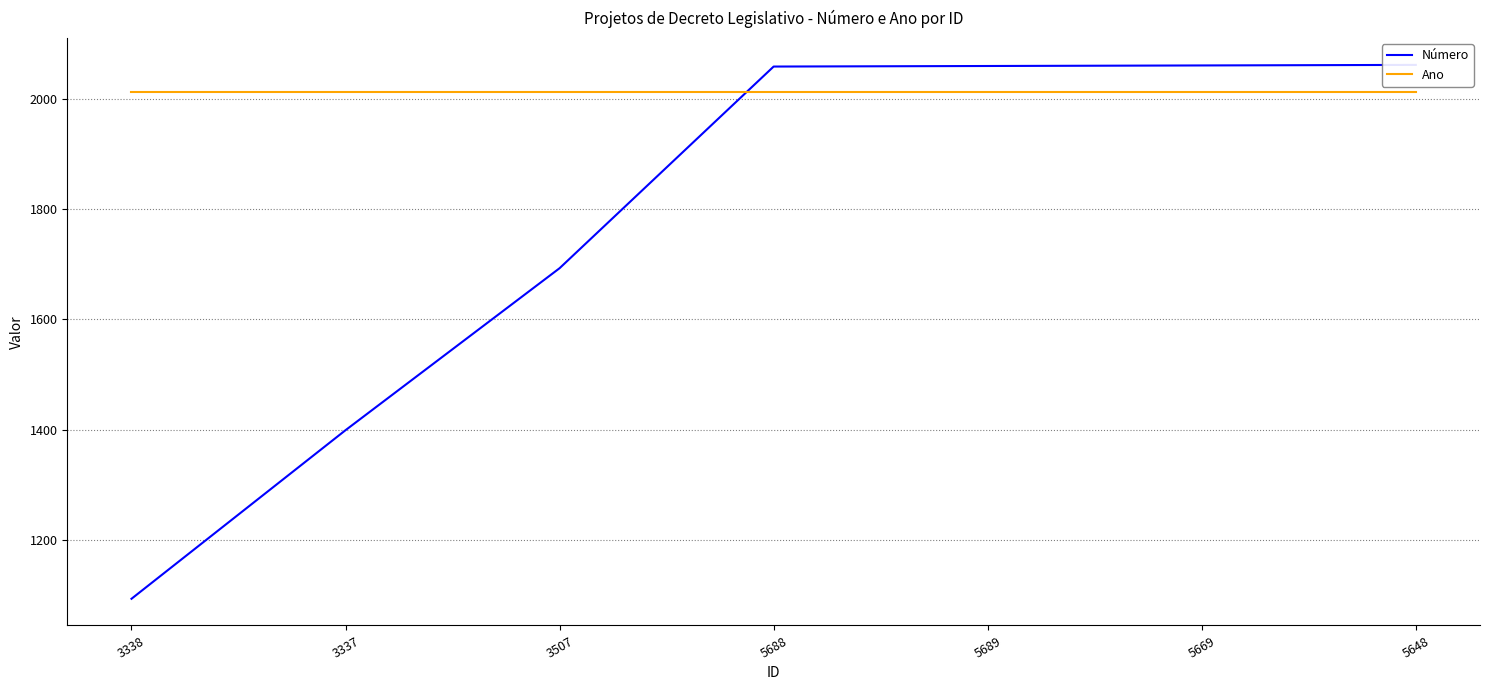

How many times do Ano and Número cross each other?

1